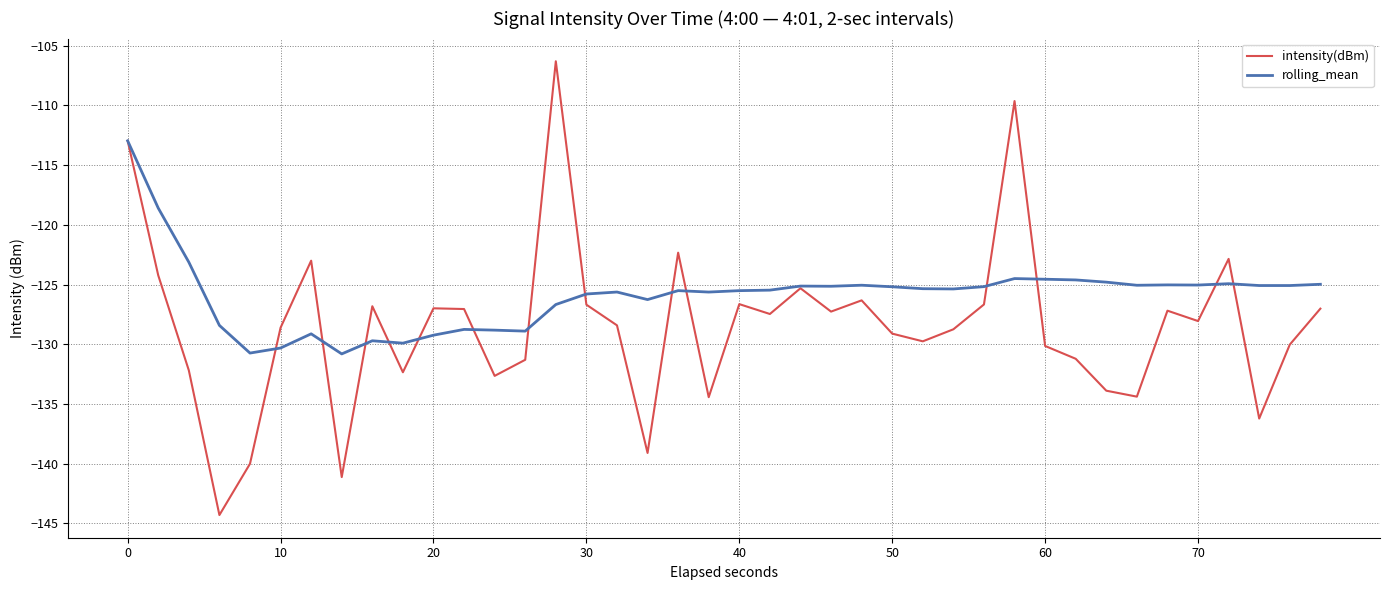

What is the minimum value shown in the chart?

-144.3